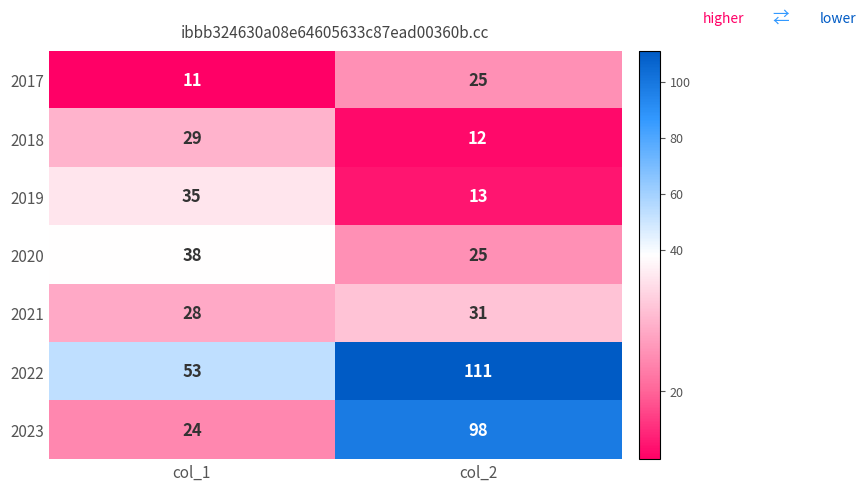

What is the difference between the maximum and minimum values in the 2018 series?

17